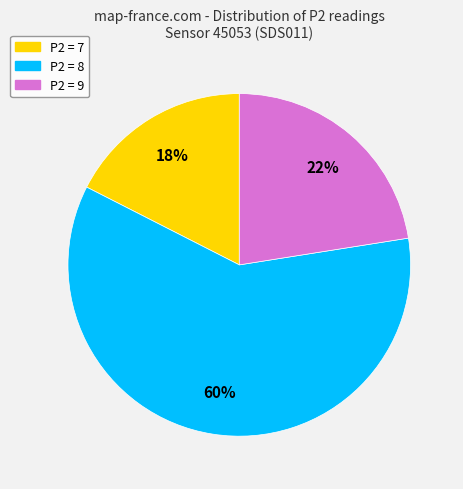

Is there a majority slice in this chart?

Yes